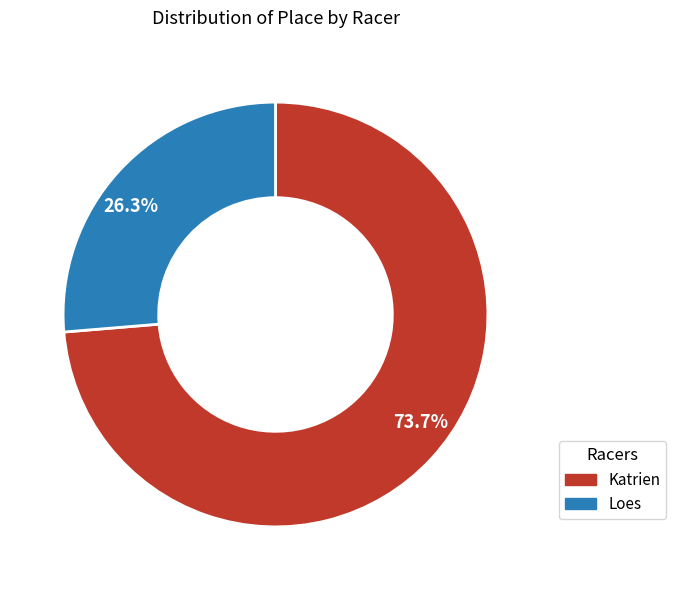

How many segments does this pie chart have?

2